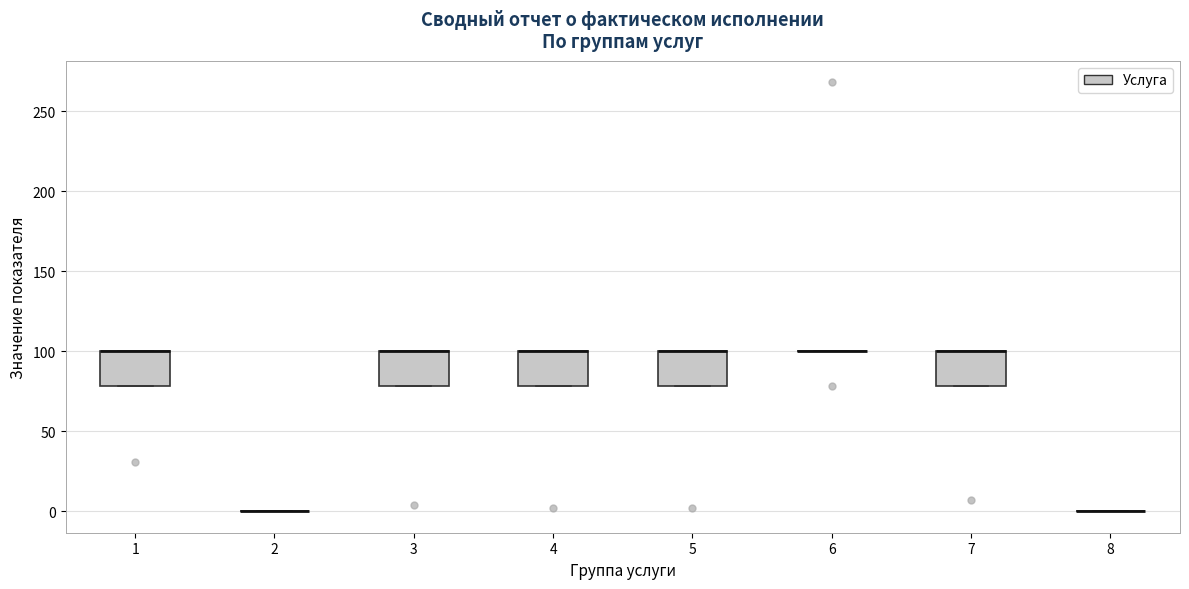

Where is the lower edge of the box at x = 4 on the y-axis? The values are not printed on the chart, so give them approximately, as read against the axis.

80